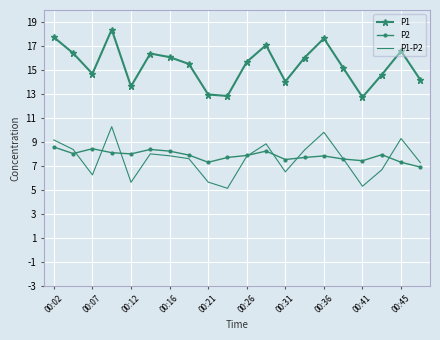

True or false: P1 and P2 cross at least once.

False